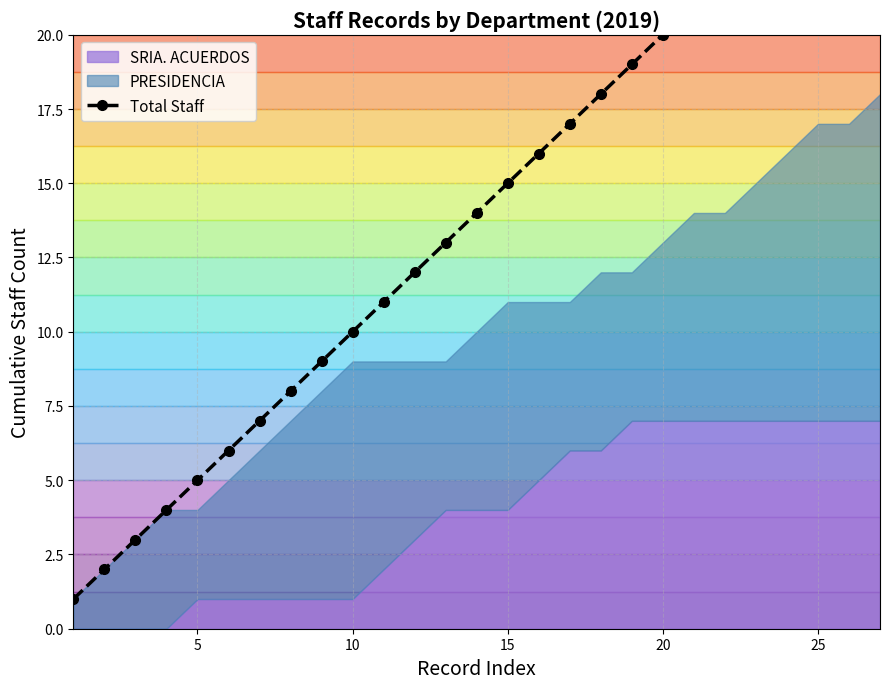

What is the greatest value displayed?

25